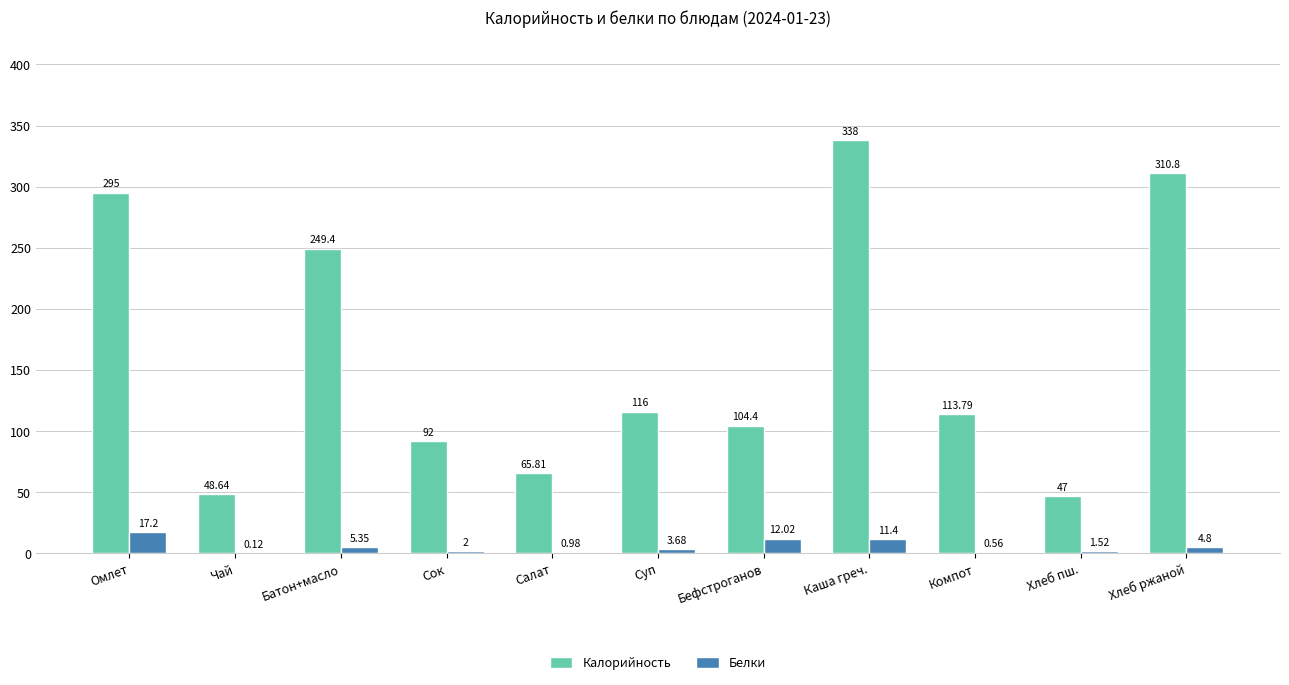

What is the spread (max minus min) of values at Каша греч.?

326.6